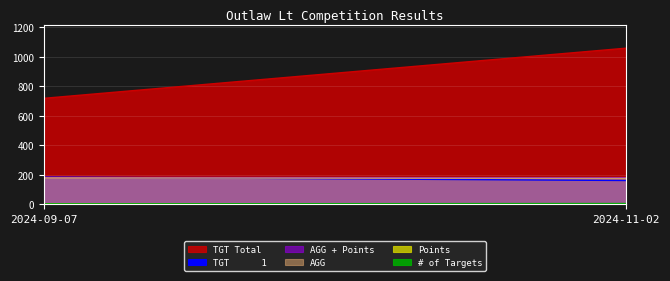

How many # of Targets values are between 4 and 6?

2